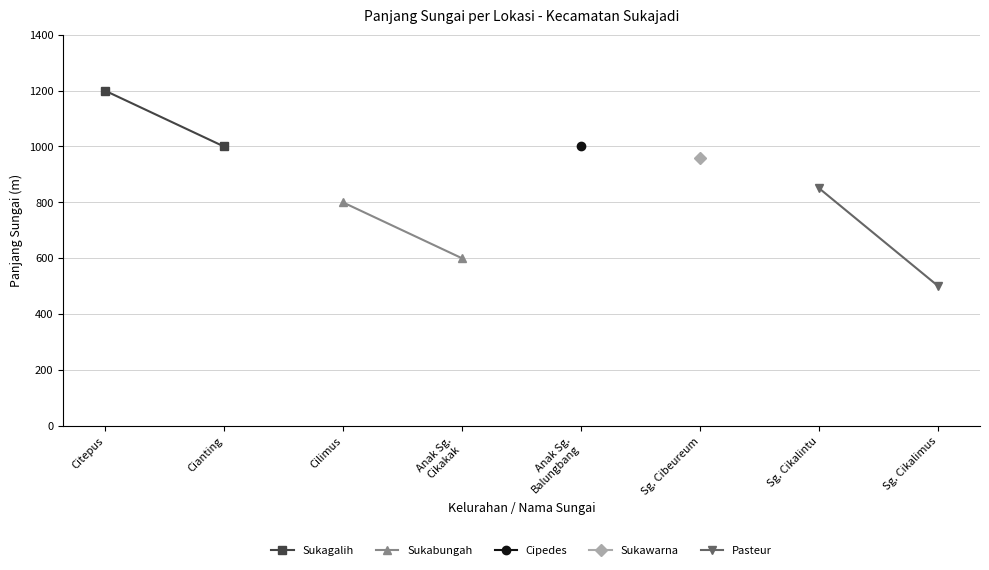

What is the label of the 1st point from the left?

Citepus